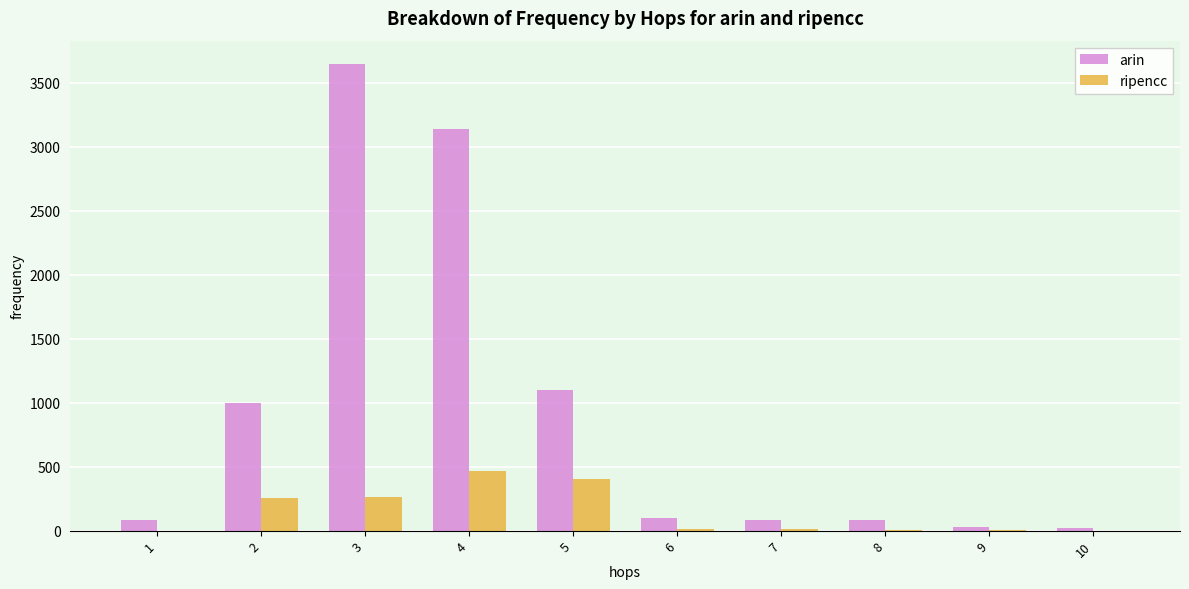

Which series changed the most between 3 and 8?

arin